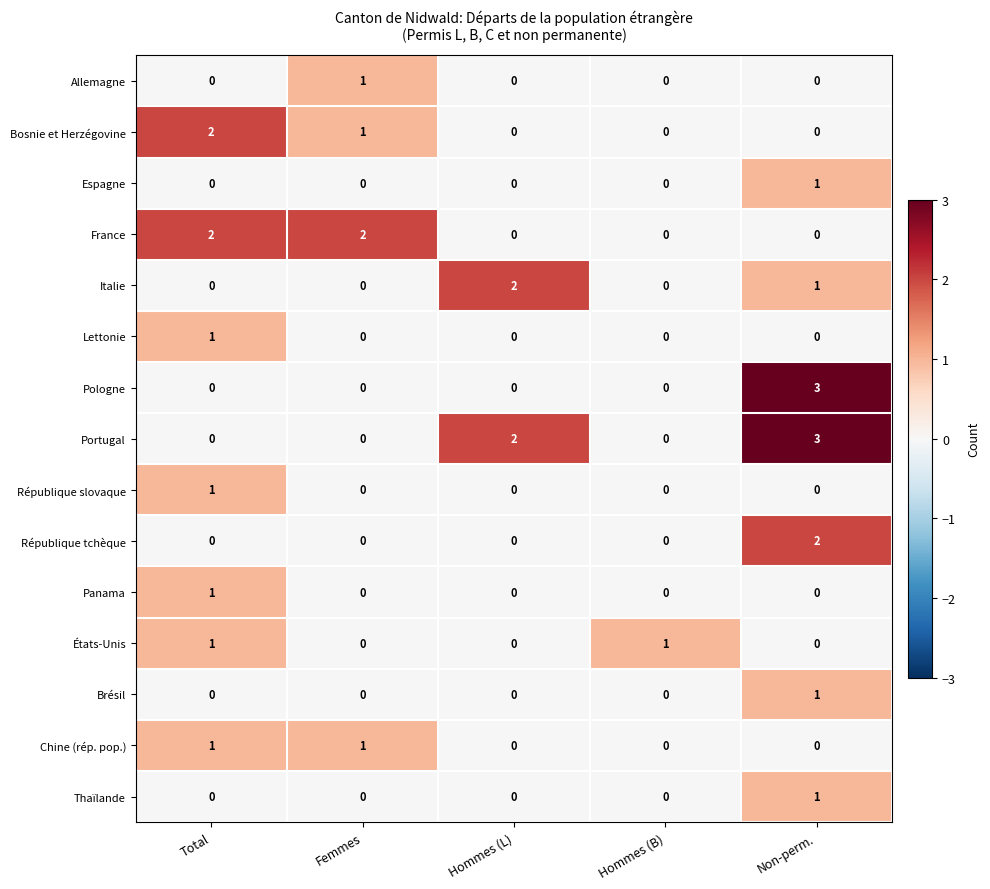

Which series changed the most between Femmes and Hommes (B)?

France